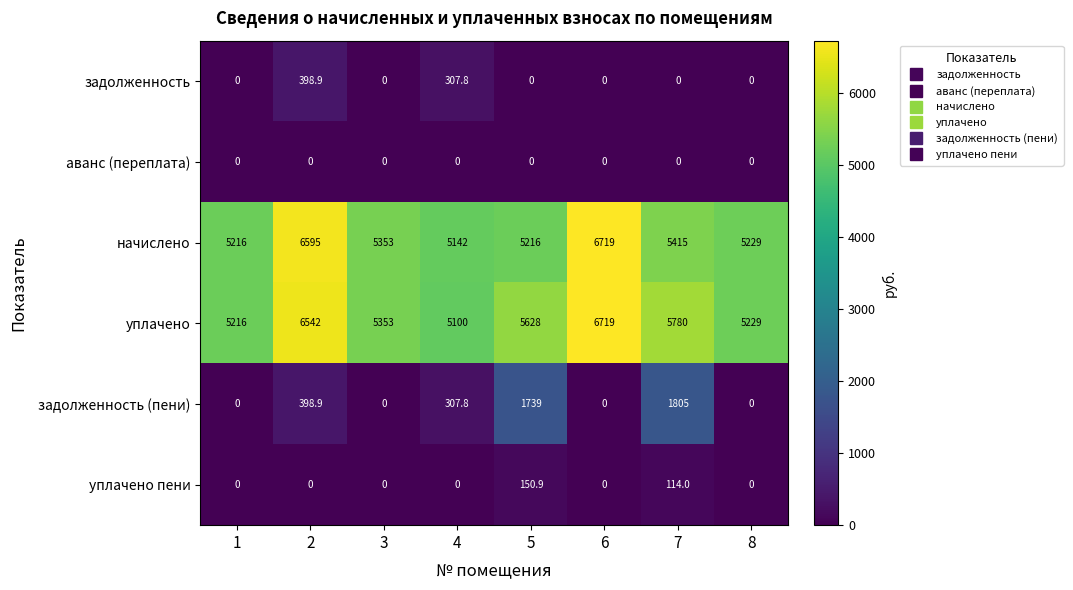

What is the spread (max minus min) of values at 3?

5353.0